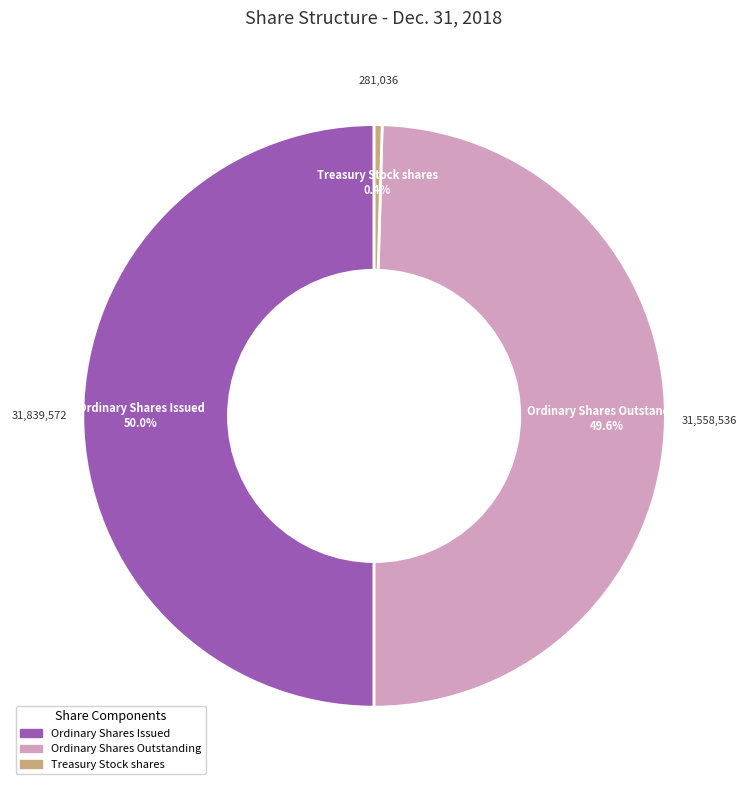

Between Ordinary Shares Issued and Treasury Stock shares, which is larger?

Ordinary Shares Issued